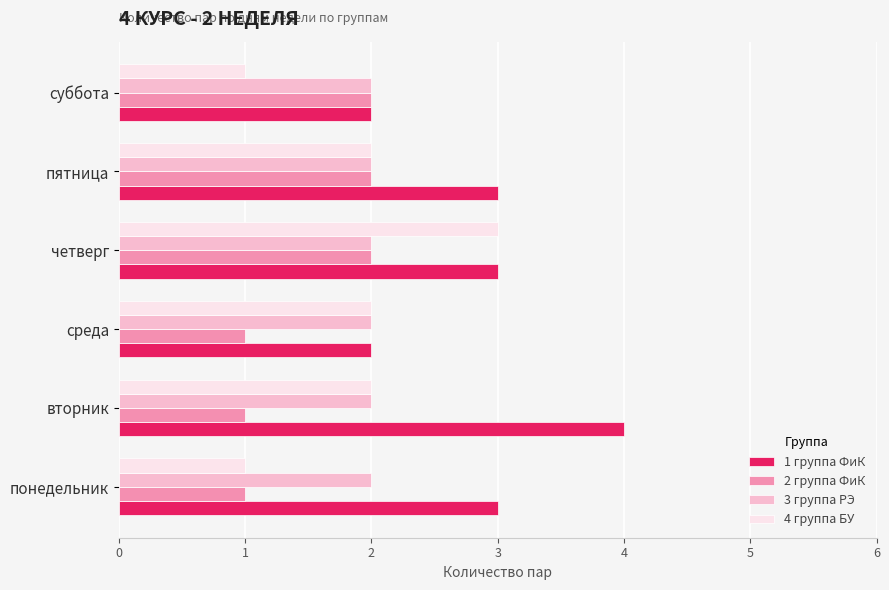

What is the difference between the second highest and second lowest values in the 4 группа БУ series?

1